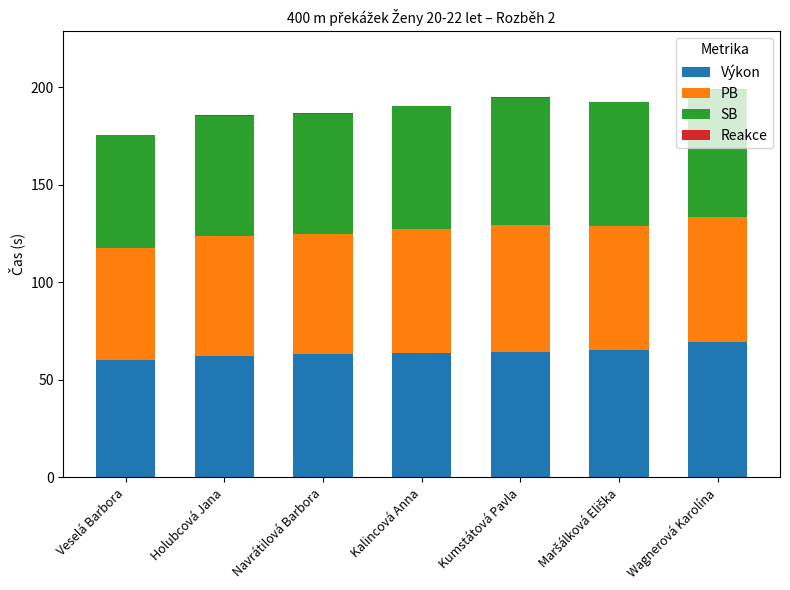

Is it true that Výkon equals 64.0 at Kalincová Anna?

True